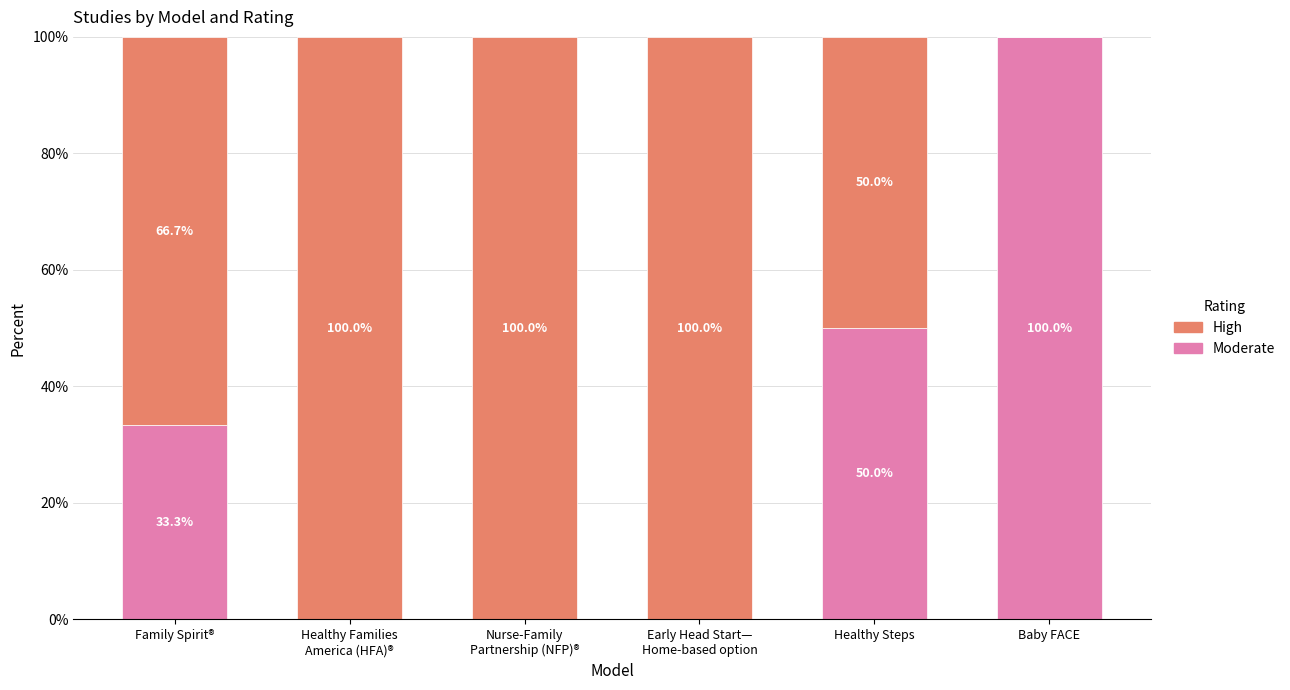

What is the total value across all series at Baby FACE?

100.0